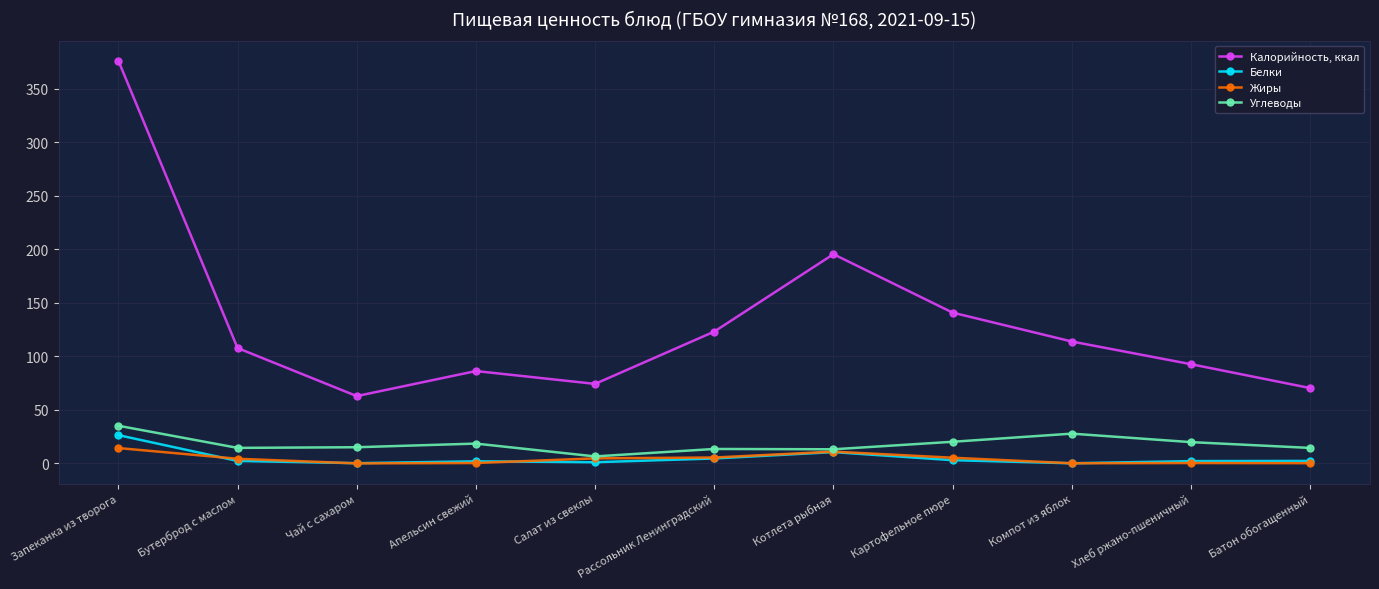

Which series has the largest total across all categories?

Калорийность, ккал